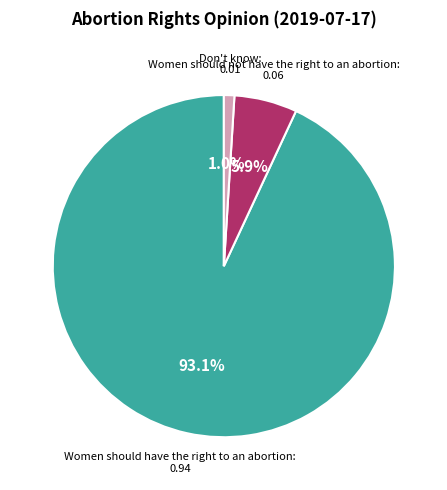

How many segments does this pie chart have?

3